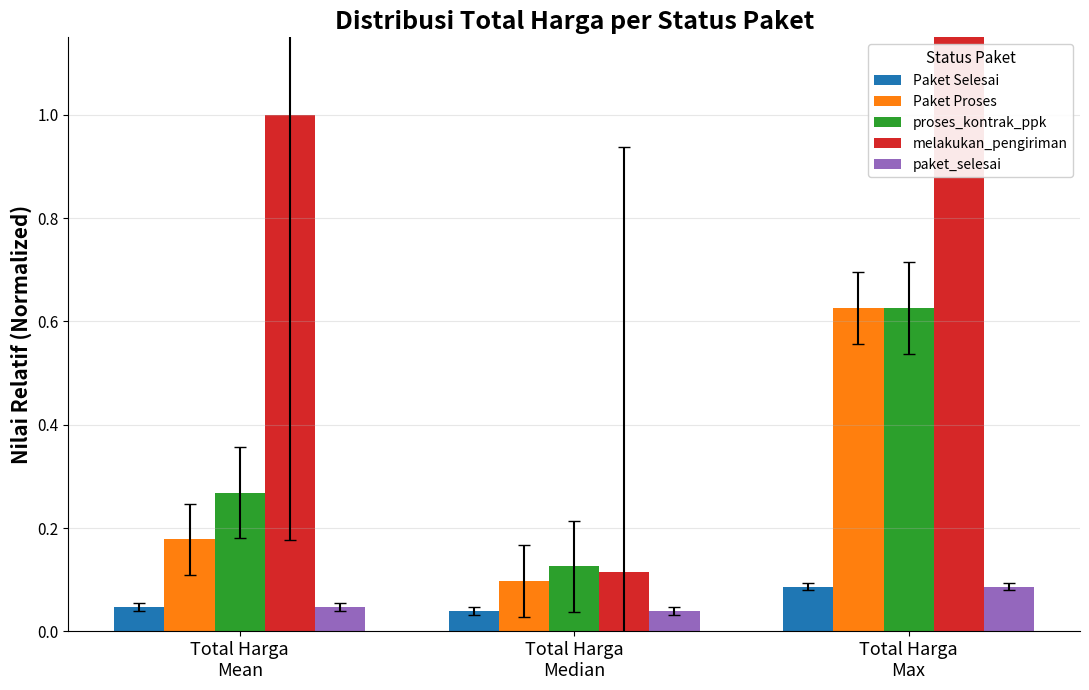

Reading left to right, extract all data points from this chart.

Paket Selesai: Total Harga
Mean=0.0	Total Harga
Median=0.0	Total Harga
Max=0.1
Paket Proses: Total Harga
Mean=0.2	Total Harga
Median=0.1	Total Harga
Max=0.6
proses_kontrak_ppk: Total Harga
Mean=0.3	Total Harga
Median=0.1	Total Harga
Max=0.6
melakukan_pengiriman: Total Harga
Mean=1.0	Total Harga
Median=0.1	Total Harga
Max=7.2
paket_selesai: Total Harga
Mean=0.0	Total Harga
Median=0.0	Total Harga
Max=0.1